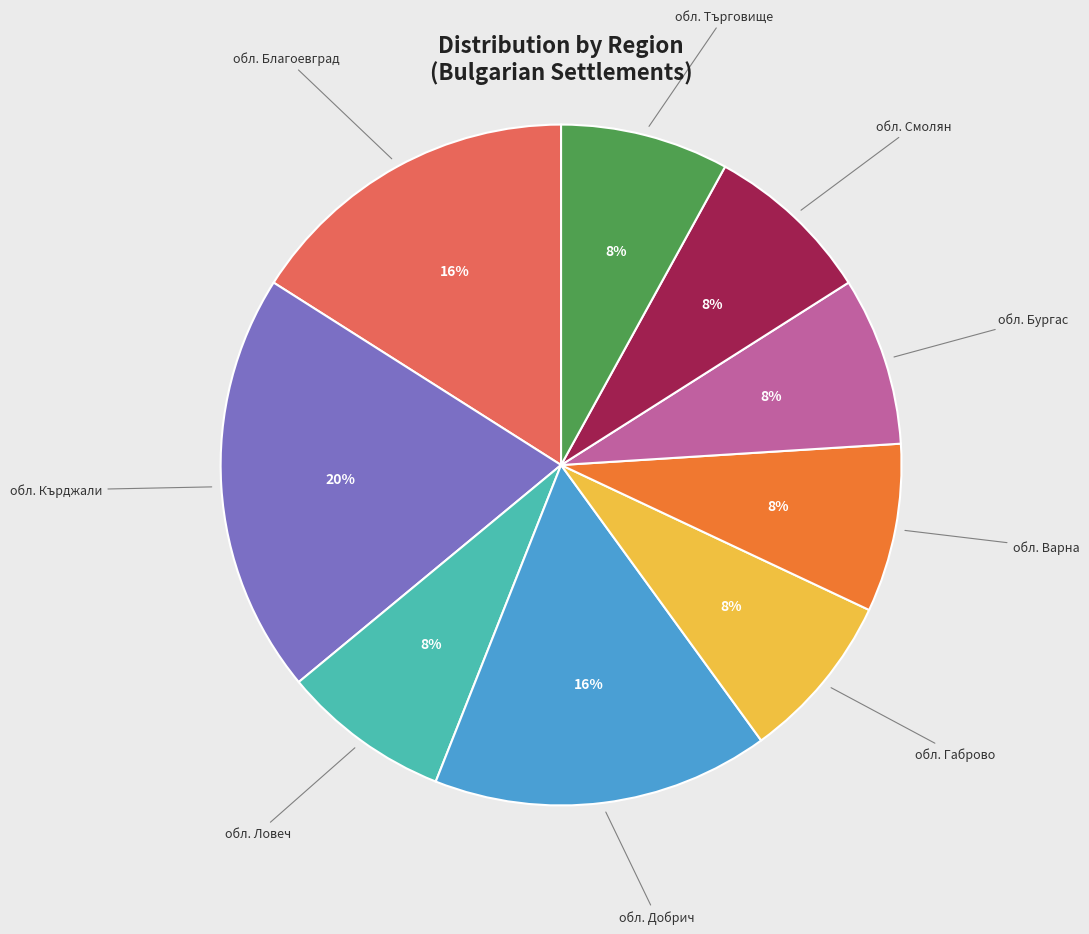

How many slices are in this pie chart?

9